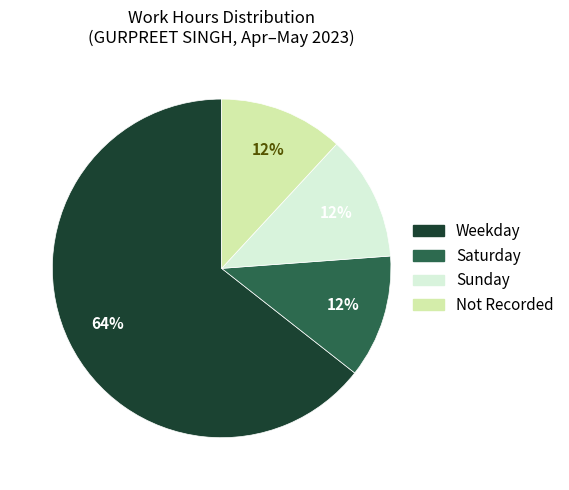

Is it true that Weekday is 75% of the pie?

False